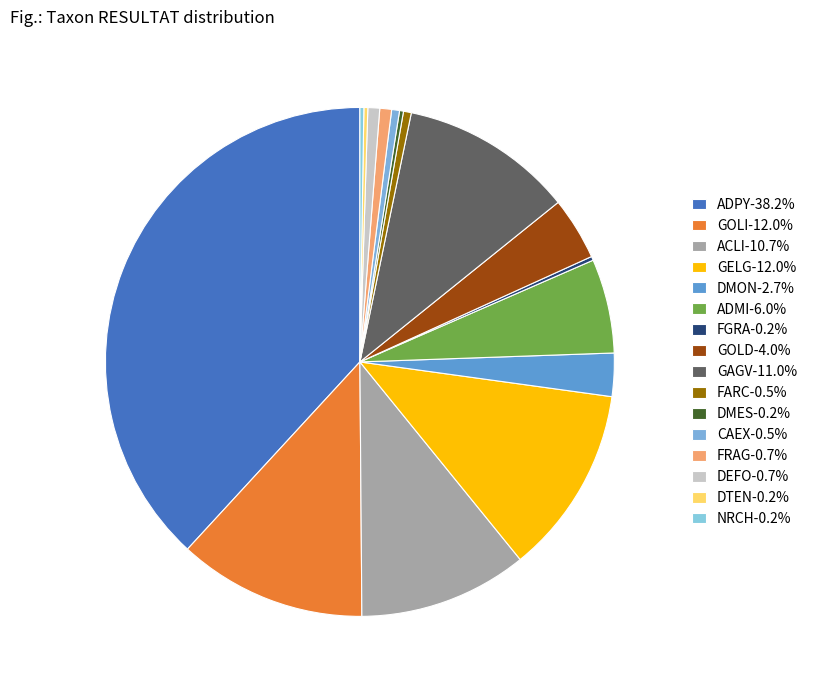

How many segments does this pie chart have?

16